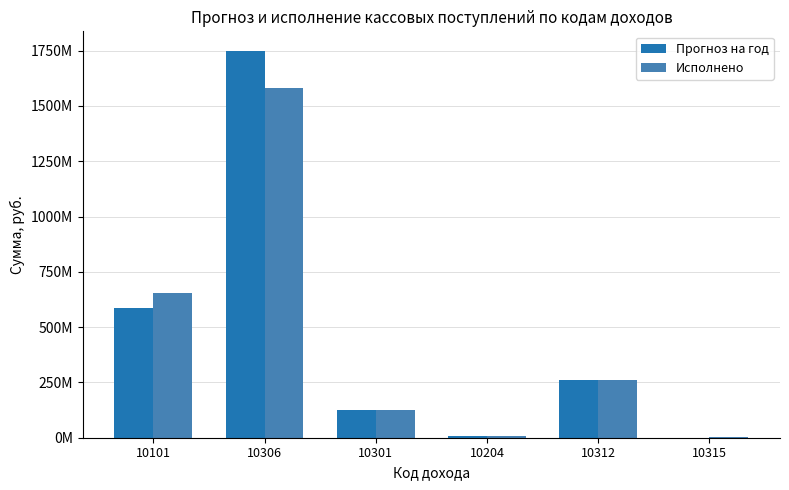

Reading left to right, transcribe all the data shown in this chart.

Прогноз на год: 10101=584684295.4	10306=1749815965.5	10301=125455209.8	10204=6457622.2	10312=260698274.0	10315=0.0
Исполнено: 10101=655446189.3	10306=1579031395.1	10301=125880980.5	10204=6529122.2	10312=260698274.0	10315=2838416.9